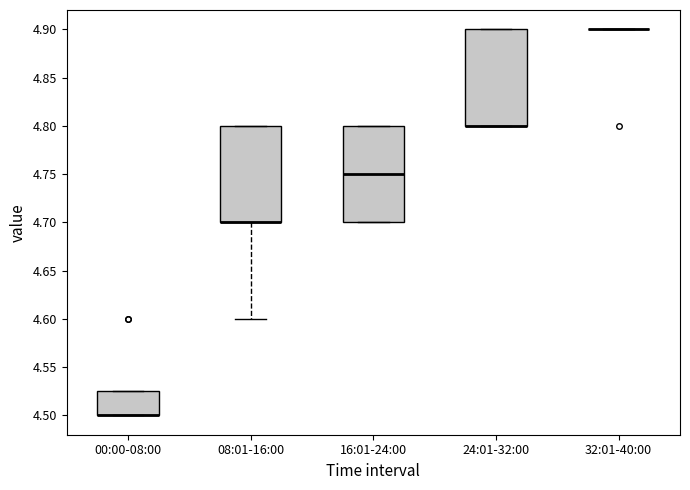

Where is the lower edge of the box for 00:00-08:00 on the y-axis? The values are not printed on the chart, so give them approximately, as read against the axis.

4.500